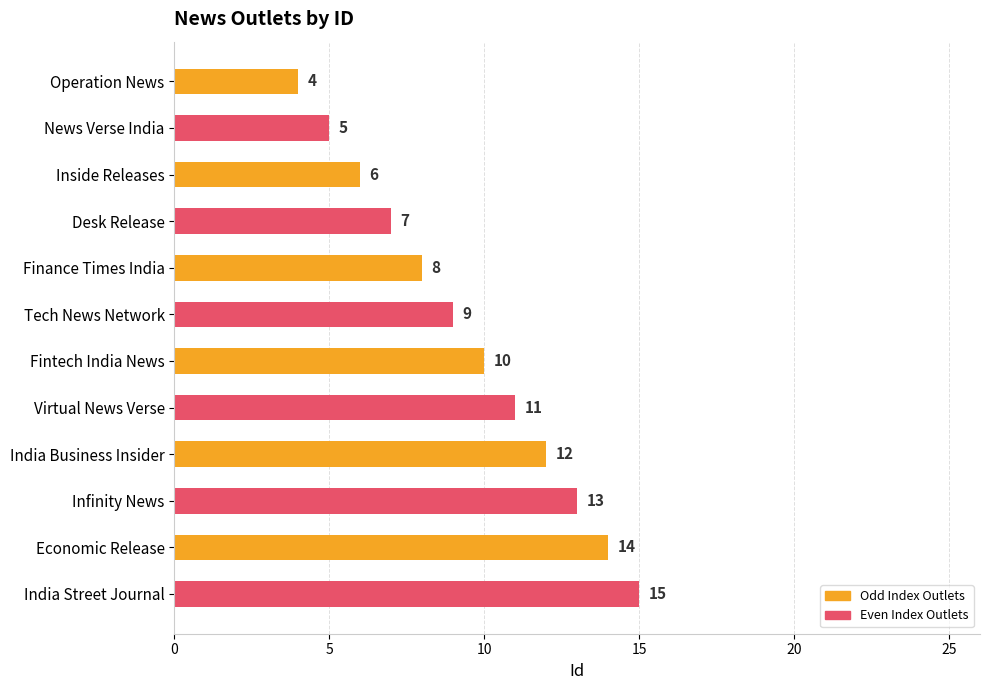

Between News Verse India and Tech News Network, which is larger?

Tech News Network